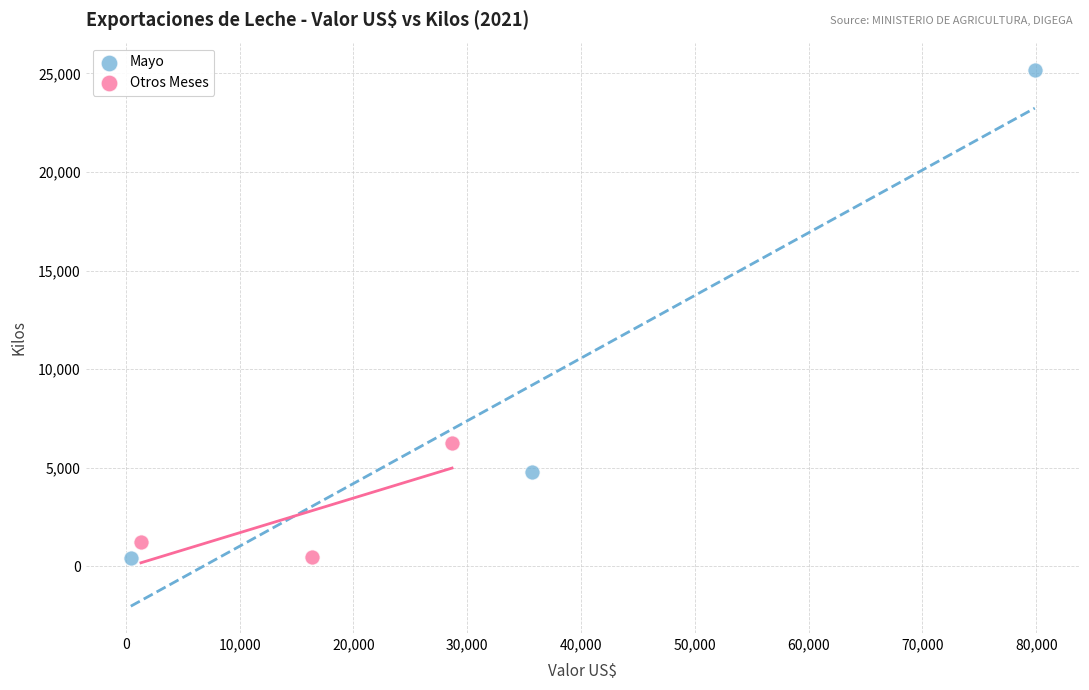

Which series reaches the maximum Y coordinate?

Mayo